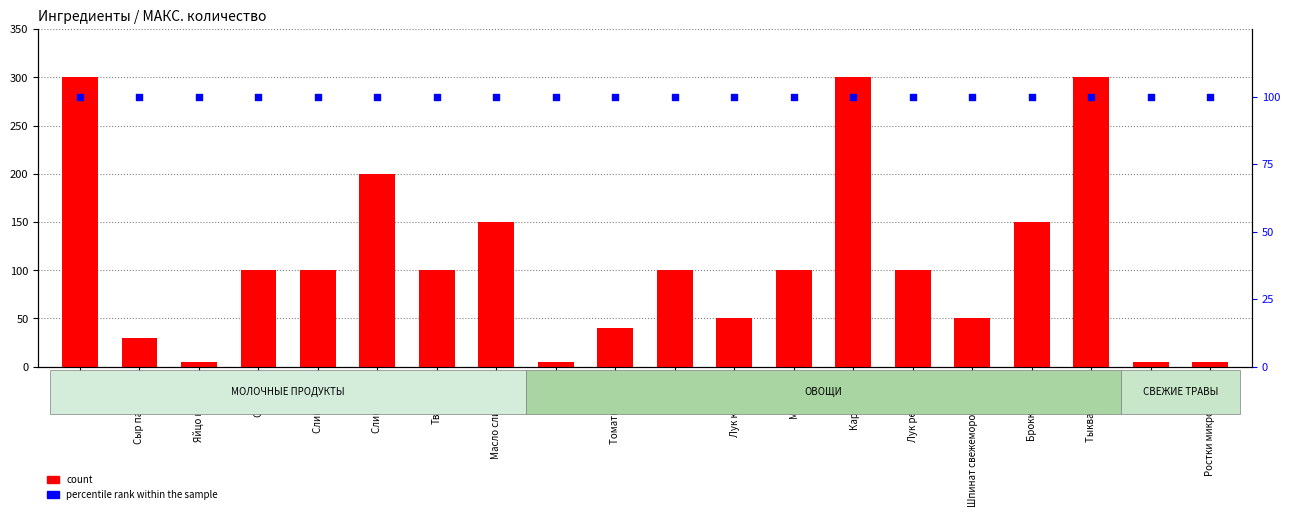

Is the value of count at Тыква свежая greater than the value of percentile rank within the sample at Сметана?

Yes